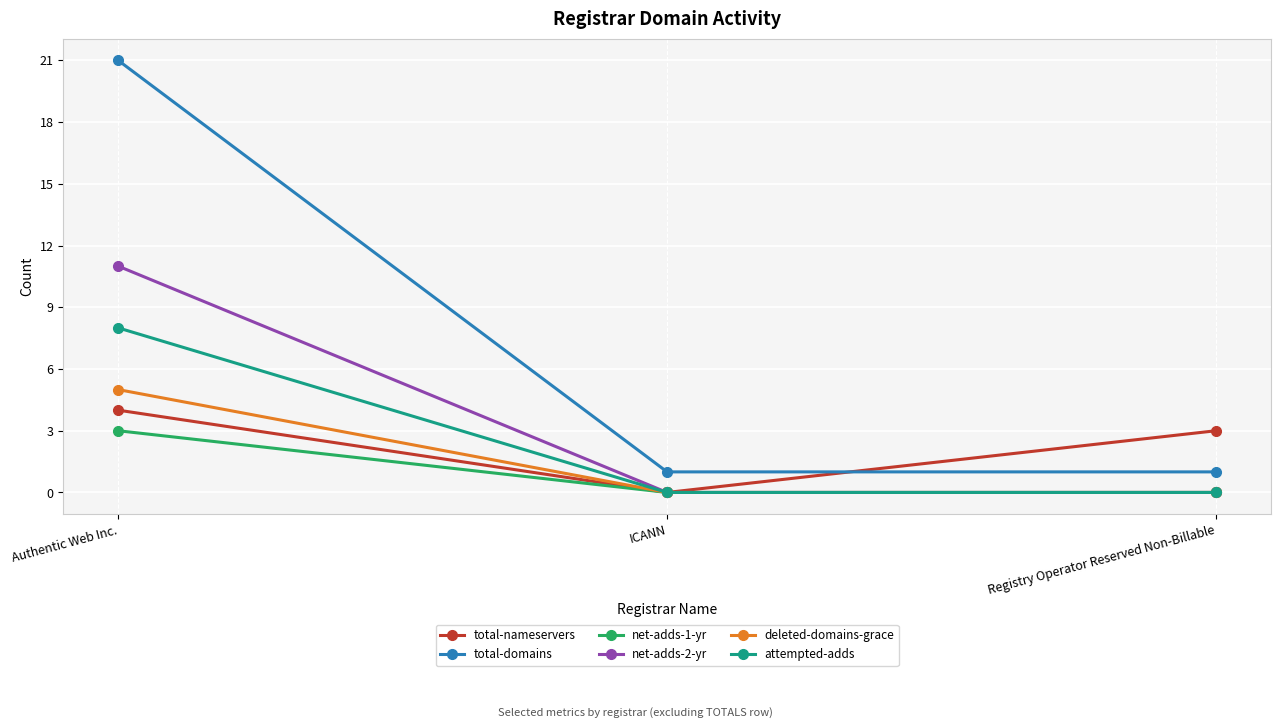

The value of net-adds-1-yr at Registry Operator Reserved Non-Billable is 0. True or false?

True